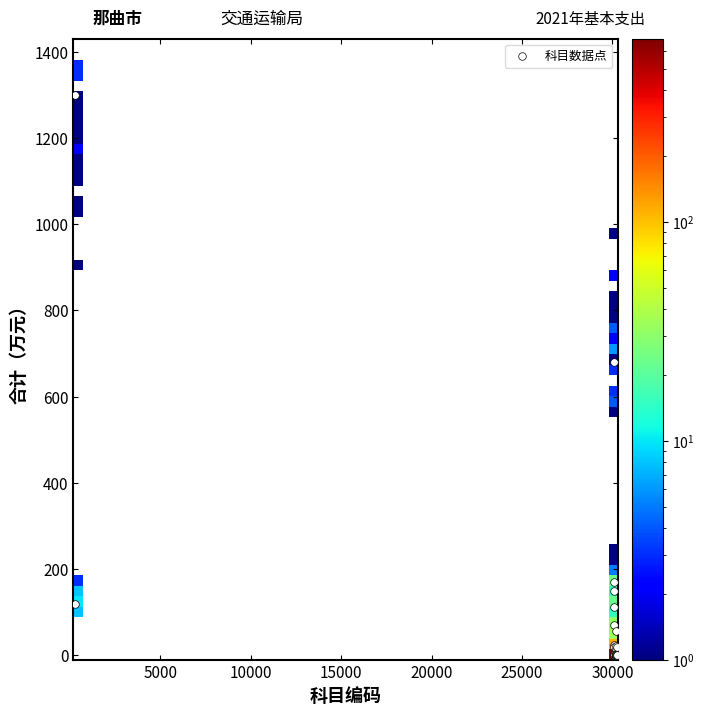

What Y value in the scatter plot is closest to 650?

681.2